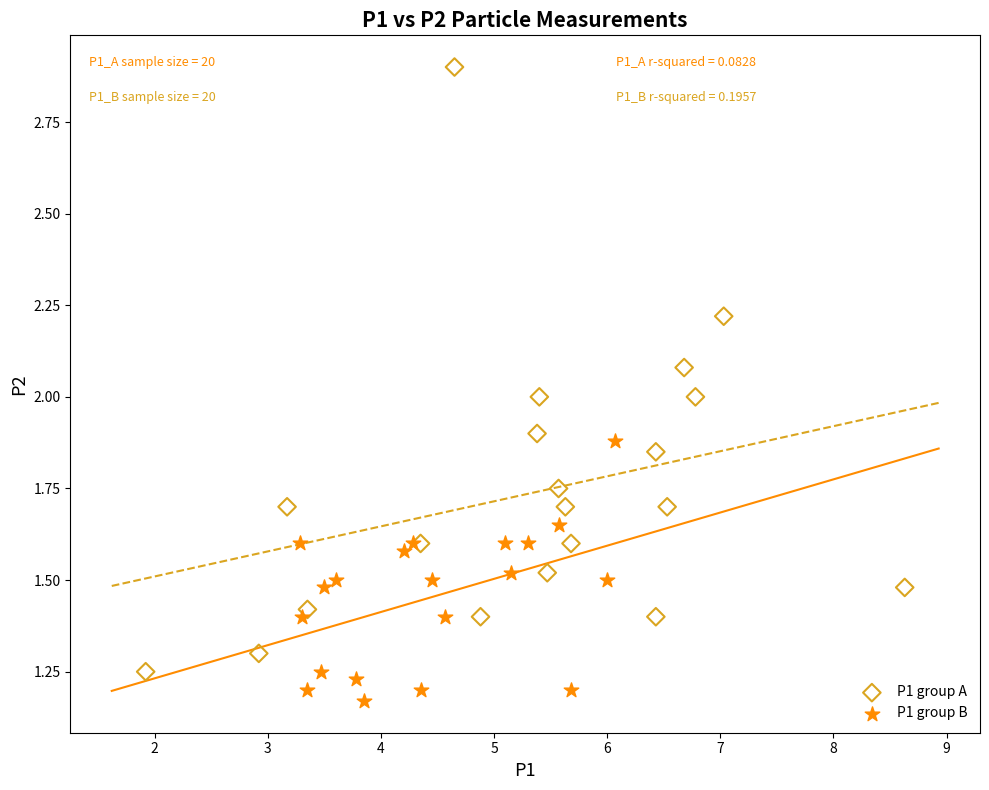

Which series reaches the maximum Y coordinate?

P1 group A